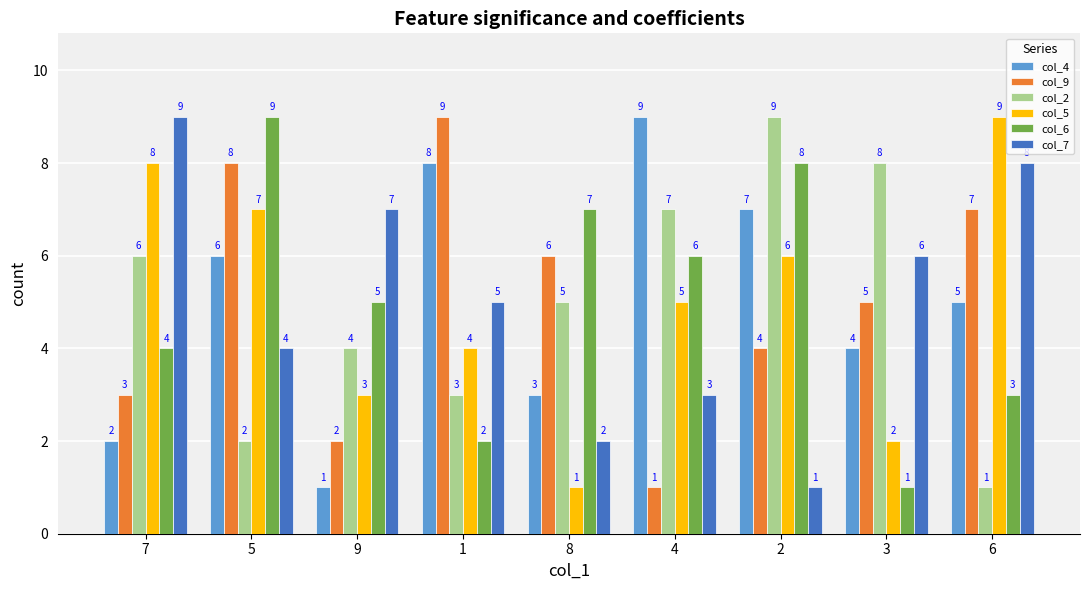

At which label does col_2 first exceed 5?

7